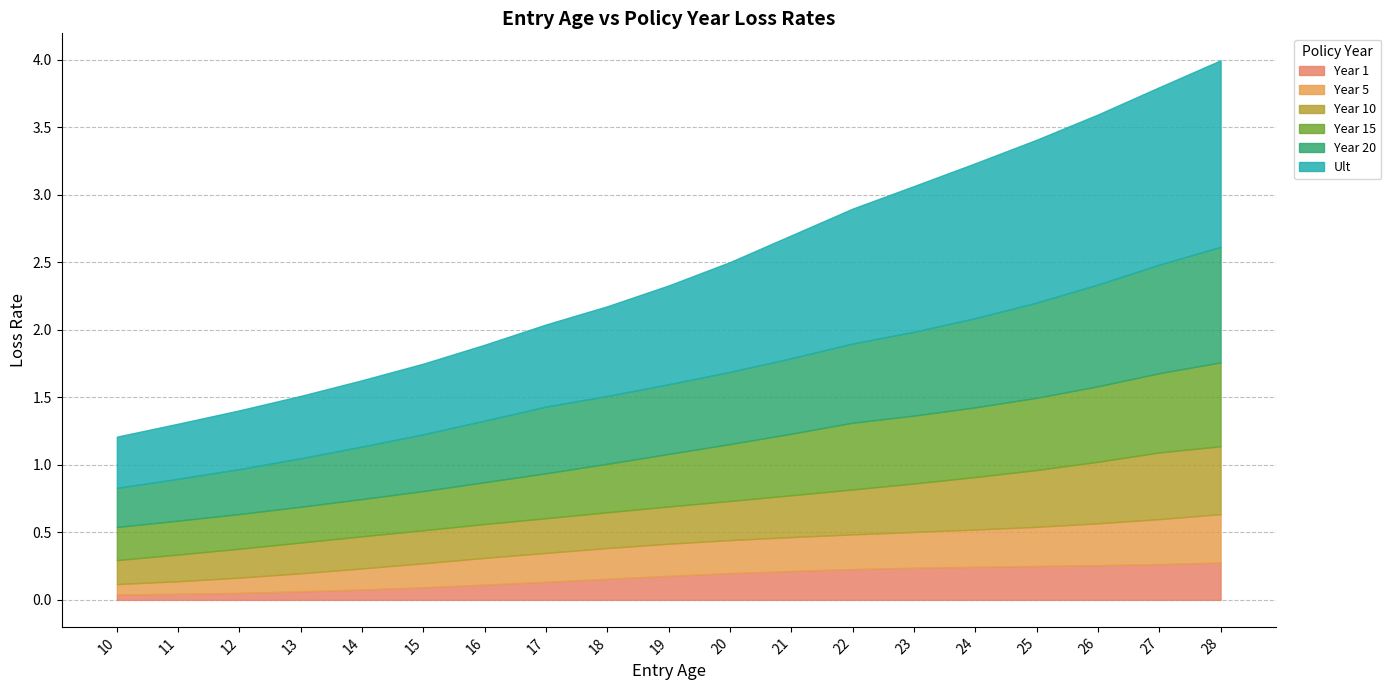

True or false: Year 20 and Year 1 intersect in this chart.

False